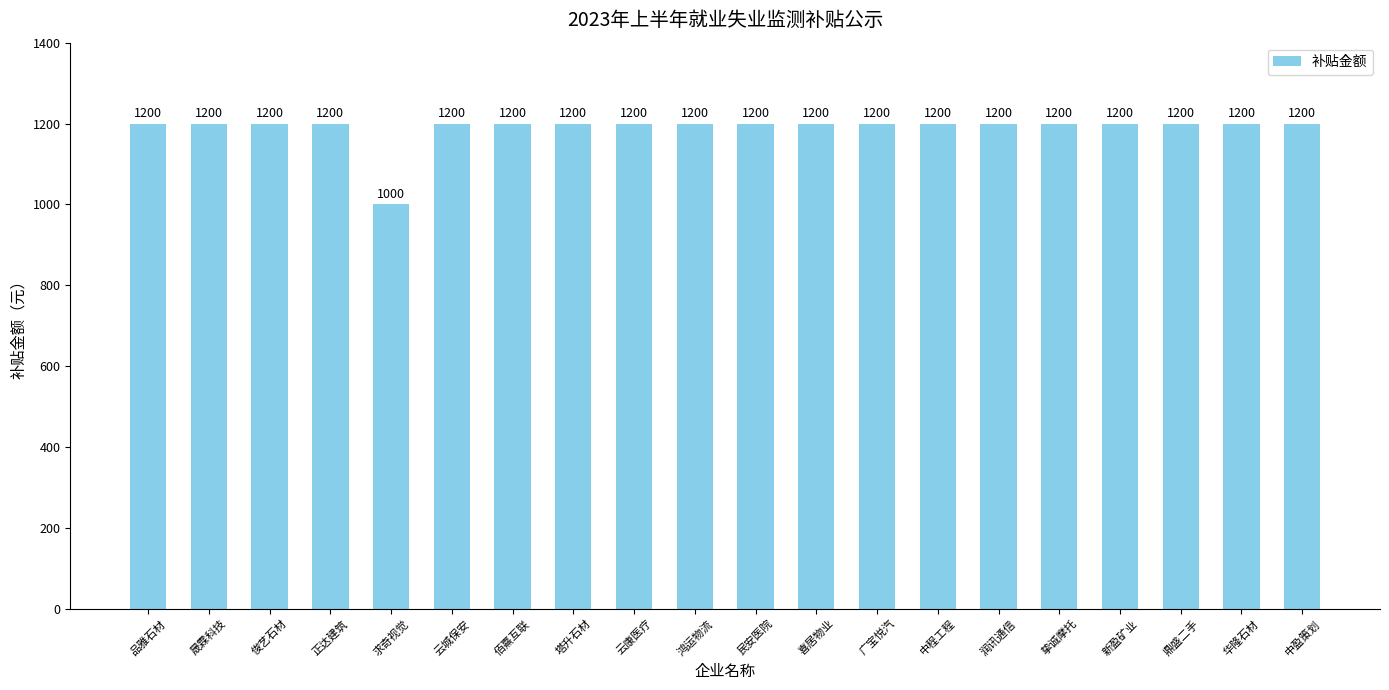

What is the ratio of the value at 塔升石材 to the value at 新盈矿业?

1.0